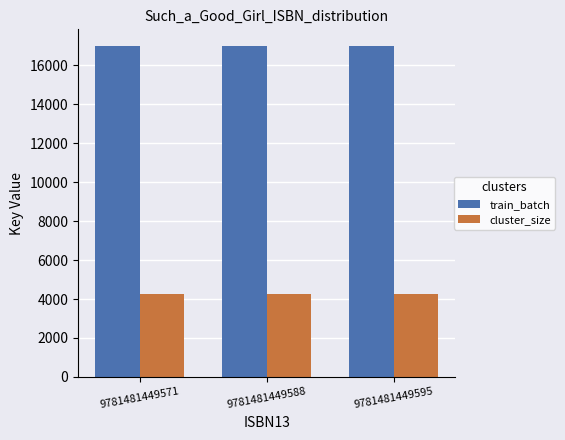

What is the smallest value displayed?

4248.8